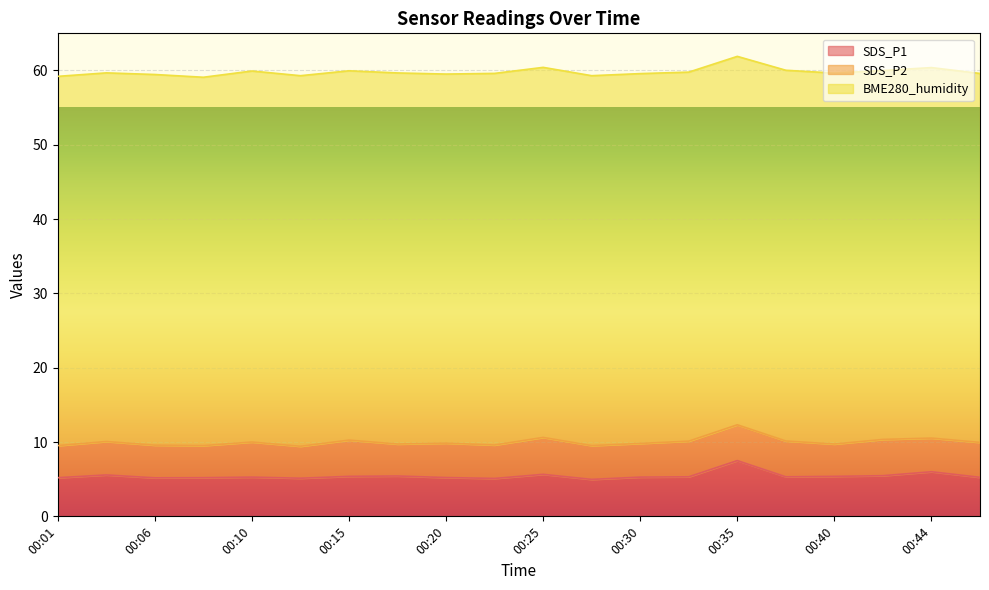

What is the minimum value shown in the chart?

4.3